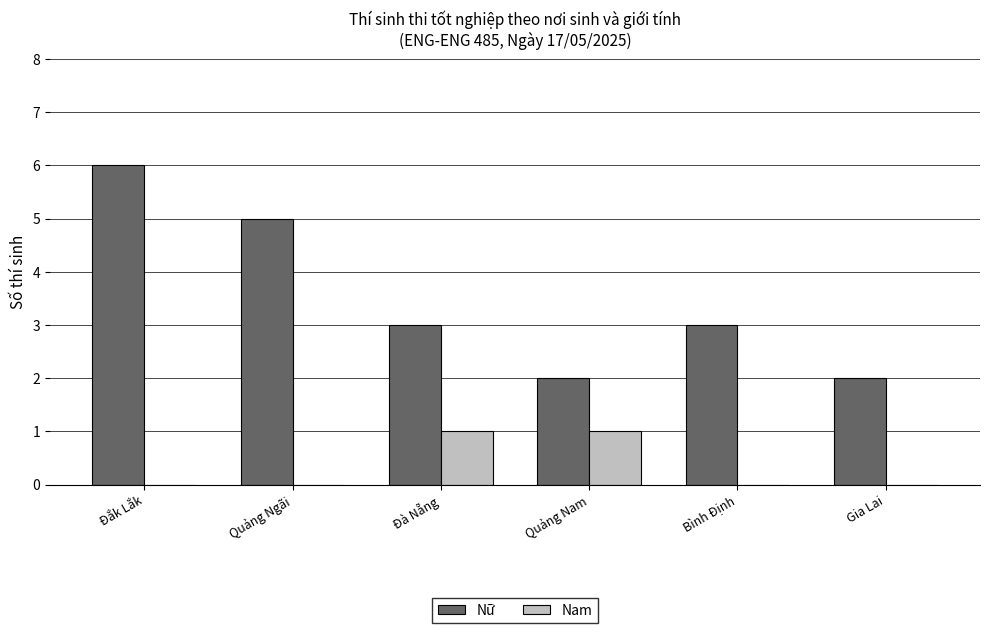

Is it true that Nam equals 0 at Bình Định?

True